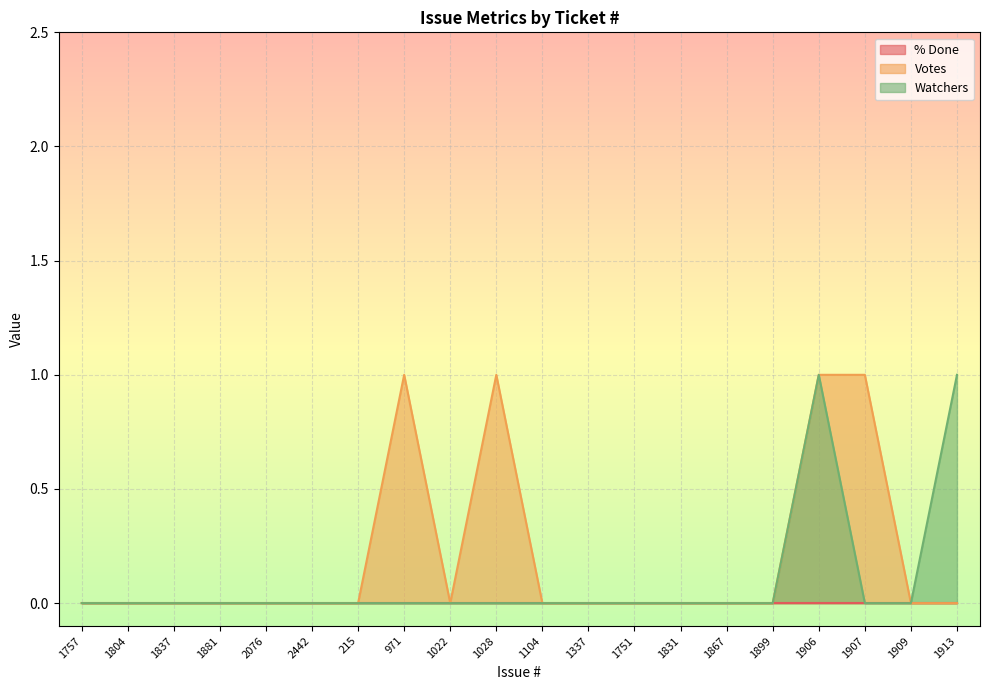

At which label is Watchers closest to 0?

1757